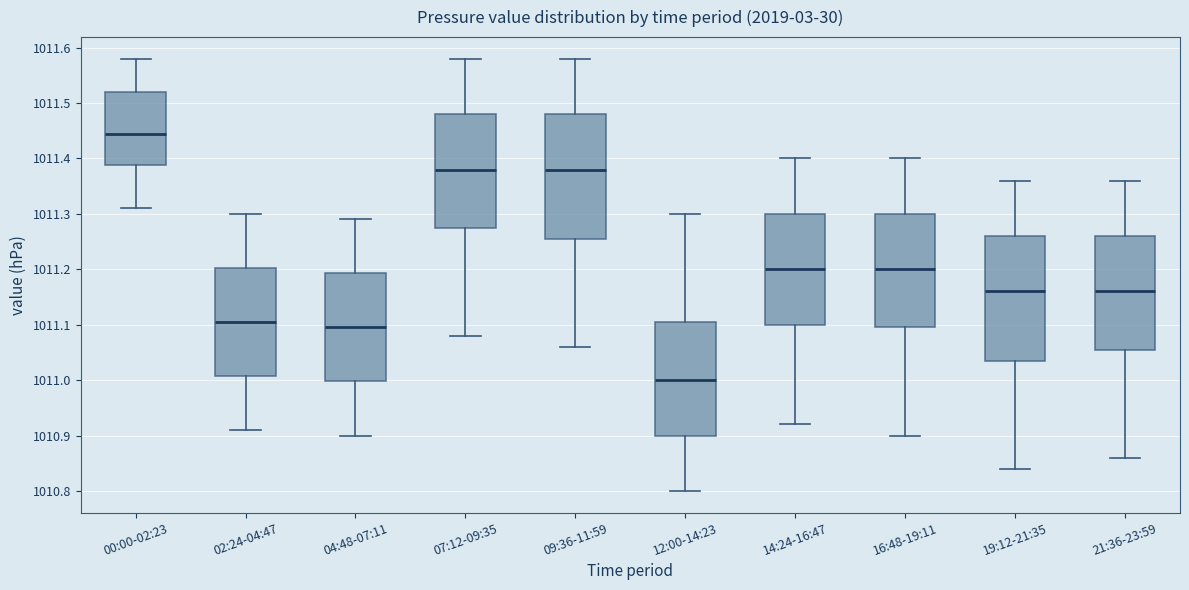

Reading left to right, transcribe this box plot: for each box, give where its median line is, the range the box spans, and where its two whiskers end, as read against the y-axis. The values are not printed on the chart, so give them approximately, as read against the axis.

00:00-02:23: median 1011.45, box 1011.39 to 1011.52, whiskers 1011.31 to 1011.58
02:24-04:47: median 1011.11, box 1011.01 to 1011.20, whiskers 1010.91 to 1011.30
04:48-07:11: median 1011.10, box 1011.00 to 1011.19, whiskers 1010.90 to 1011.29
07:12-09:35: median 1011.38, box 1011.28 to 1011.48, whiskers 1011.08 to 1011.58
09:36-11:59: median 1011.38, box 1011.26 to 1011.48, whiskers 1011.06 to 1011.58
12:00-14:23: median 1011.00, box 1010.90 to 1011.11, whiskers 1010.80 to 1011.30
14:24-16:47: median 1011.20, box 1011.10 to 1011.30, whiskers 1010.92 to 1011.40
16:48-19:11: median 1011.20, box 1011.10 to 1011.30, whiskers 1010.90 to 1011.40
19:12-21:35: median 1011.16, box 1011.04 to 1011.26, whiskers 1010.84 to 1011.36
21:36-23:59: median 1011.16, box 1011.06 to 1011.26, whiskers 1010.86 to 1011.36